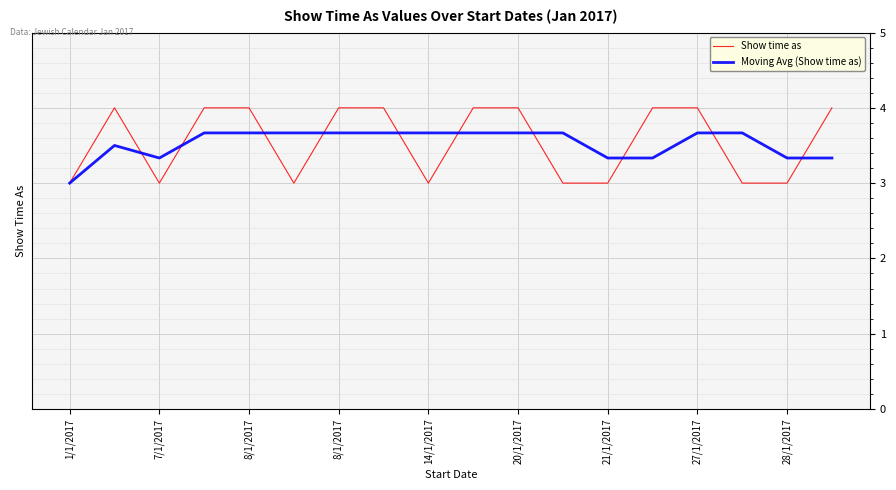

What is the sum of all Show time as values?

64.0